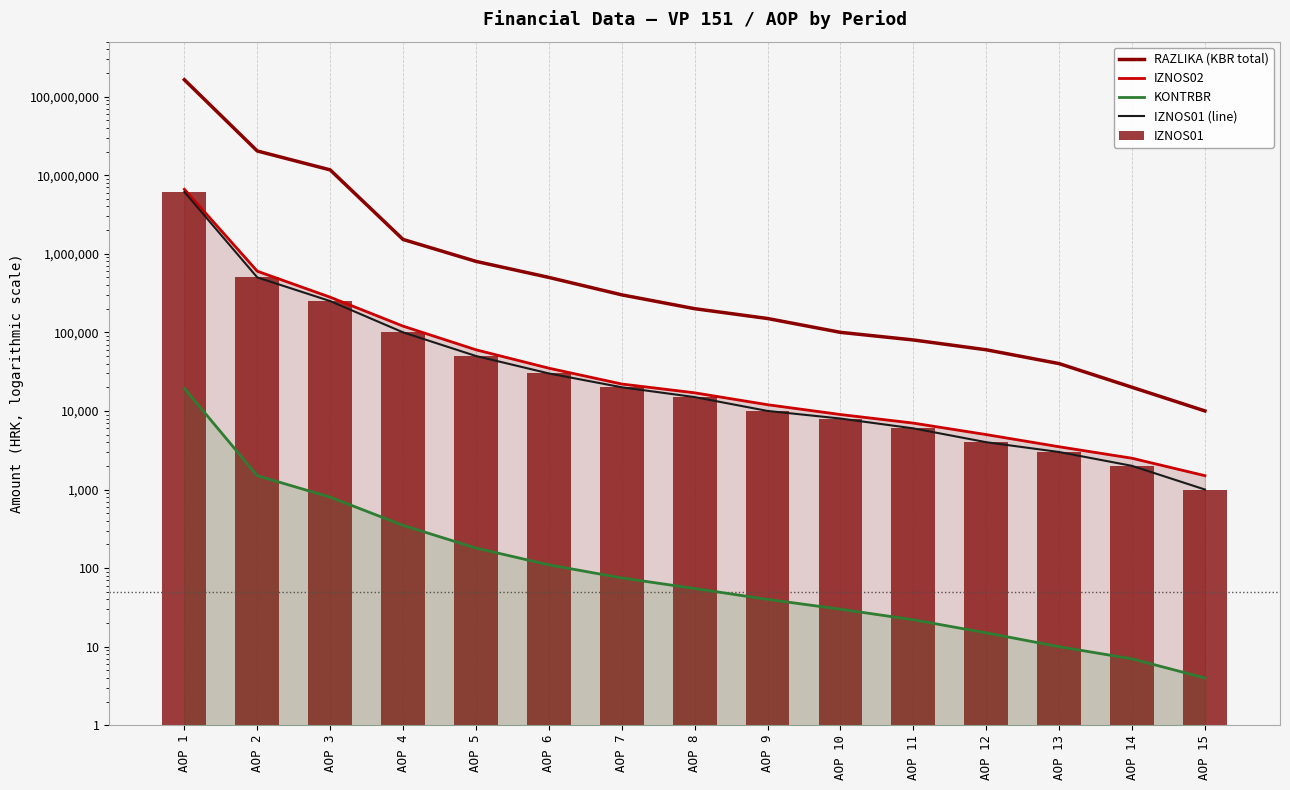

What is the value of the IZNOS01 (line) bar at the 10th from the left?

8000